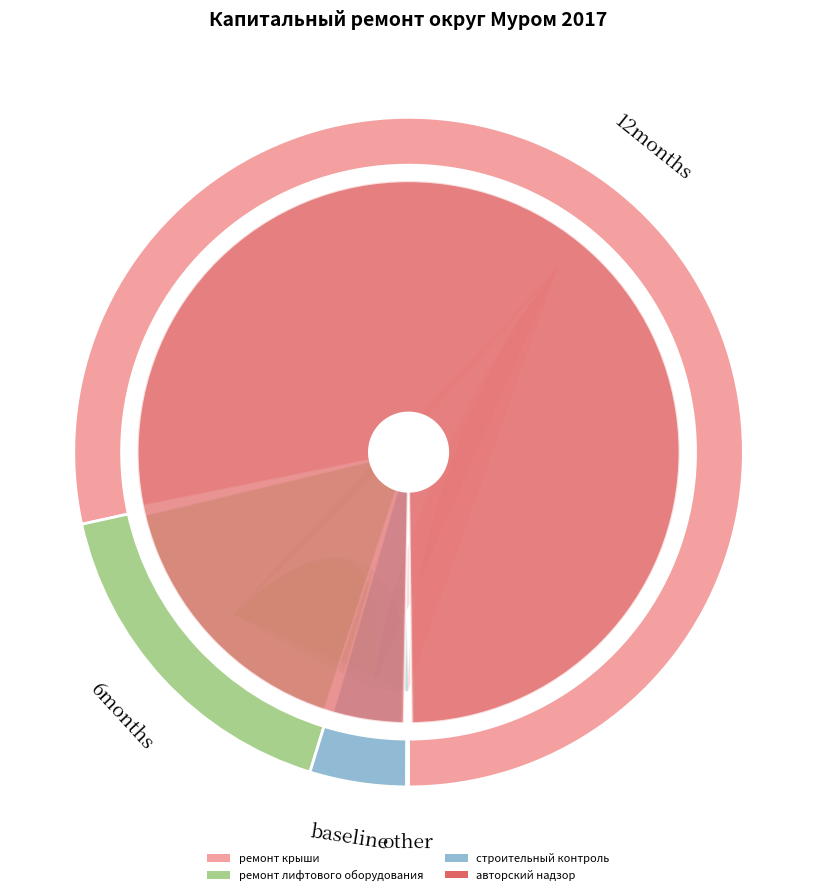

Rank the categories by value from highest to lowest.

ремонт крыши, ремонт лифтового оборудования, строительный контроль, авторский надзор